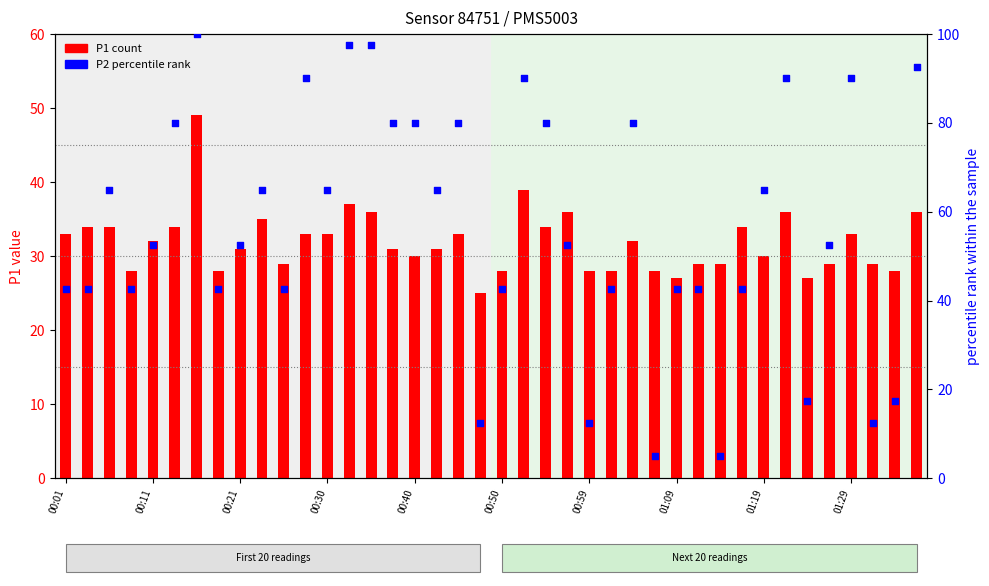

Is the value of P2 percentile rank at 16 greater than the value of P1 (count) at 36?

Yes